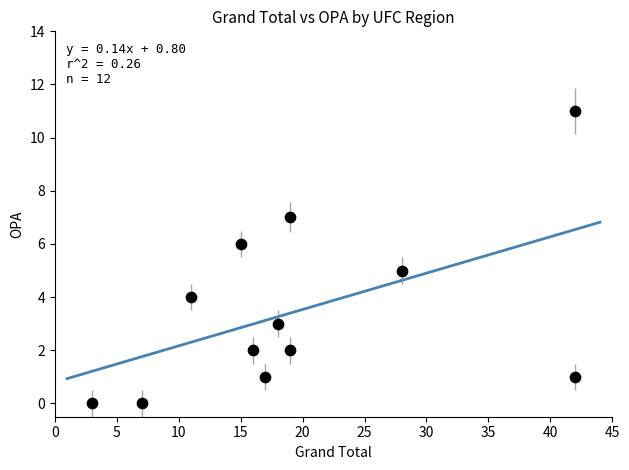

What is the range of X values (max minus min)?

39